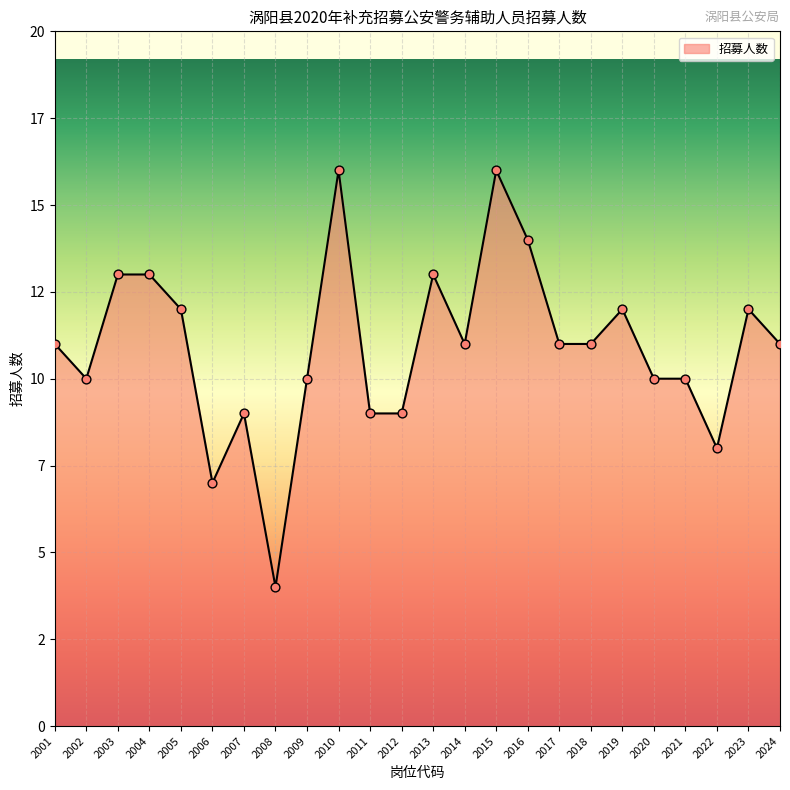

Between 2016 and 2003, which is larger?

2016